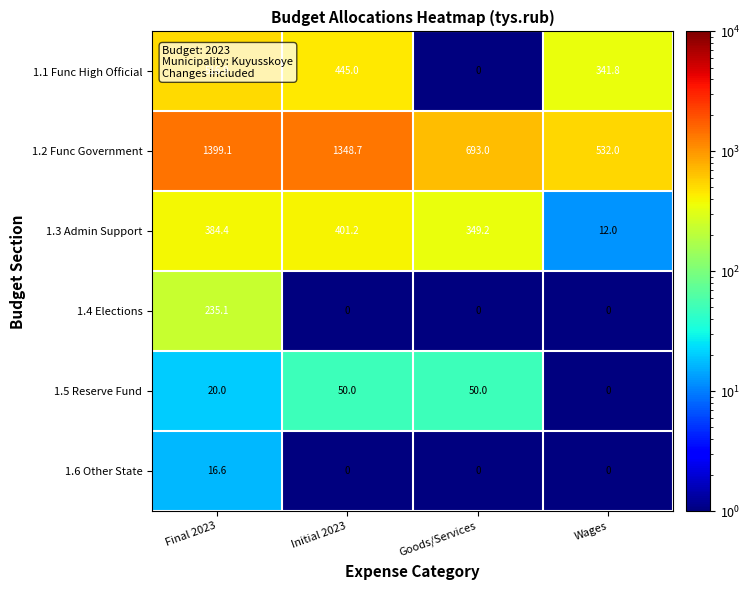

What is the approximate value of 1.2 Func Government at Final 2023?

1399.1